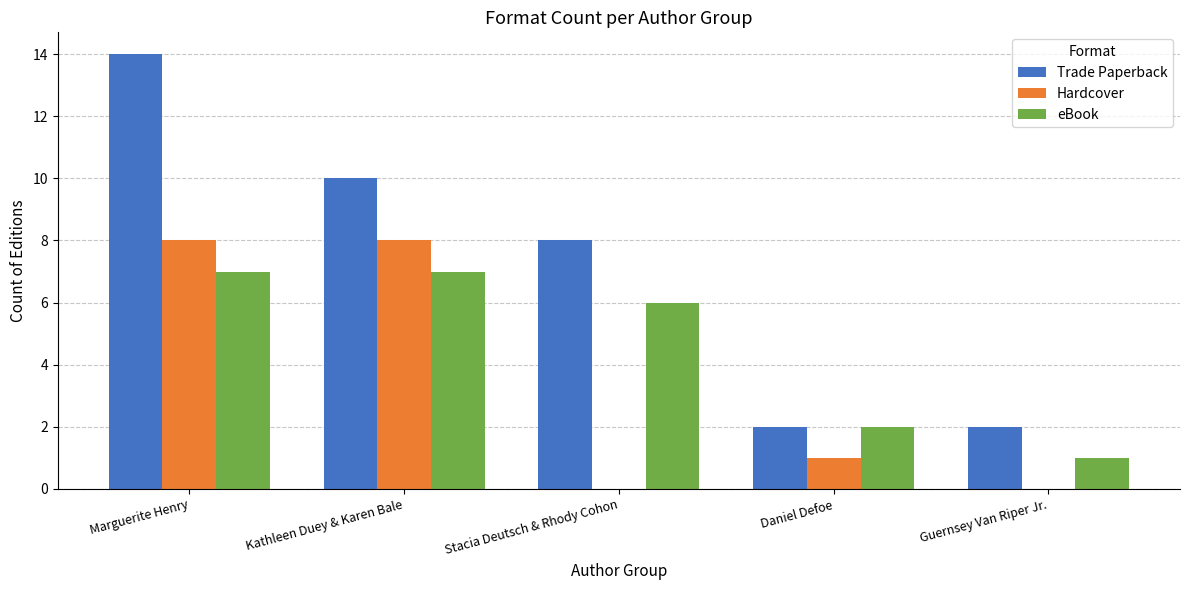

At which category is the sum across all series the highest?

Marguerite Henry